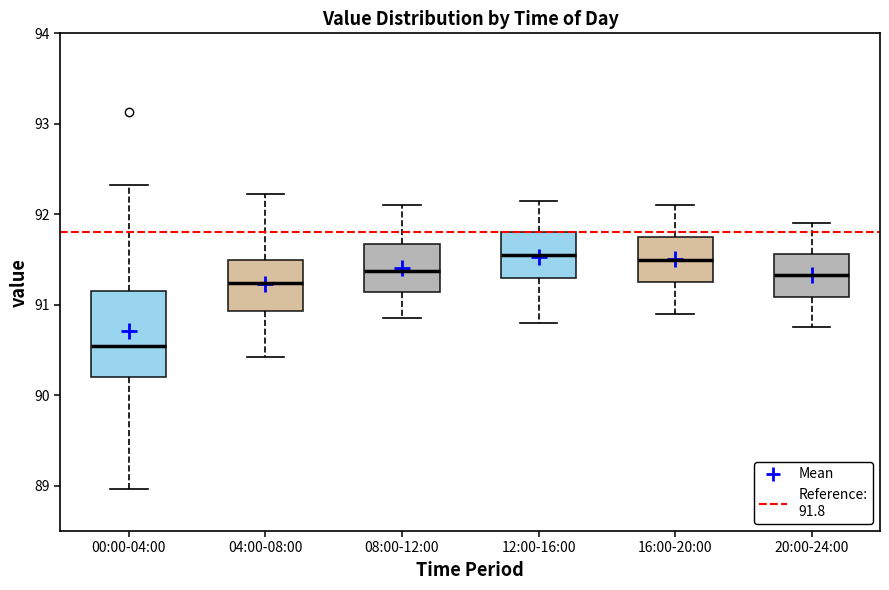

Where is the upper edge of the box for 00:00-04:00 on the y-axis? The values are not printed on the chart, so give them approximately, as read against the axis.

91.2